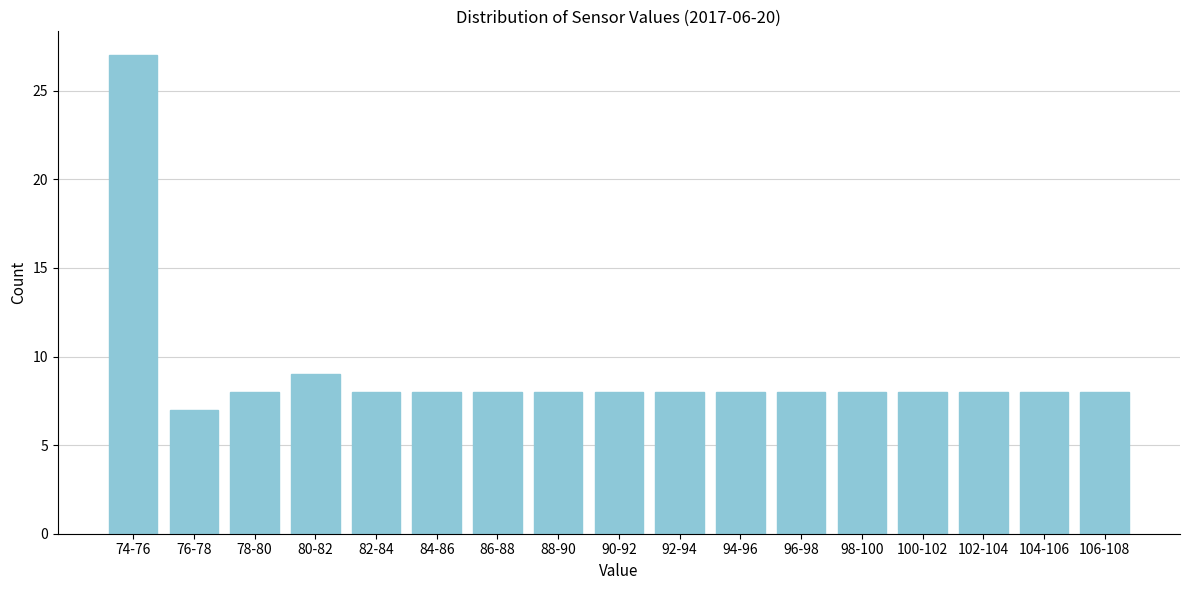

Reading left to right, list all the values displayed in this chart.

27	7	8	9	8	8	8	8	8	8	8	8	8	8	8	8	8